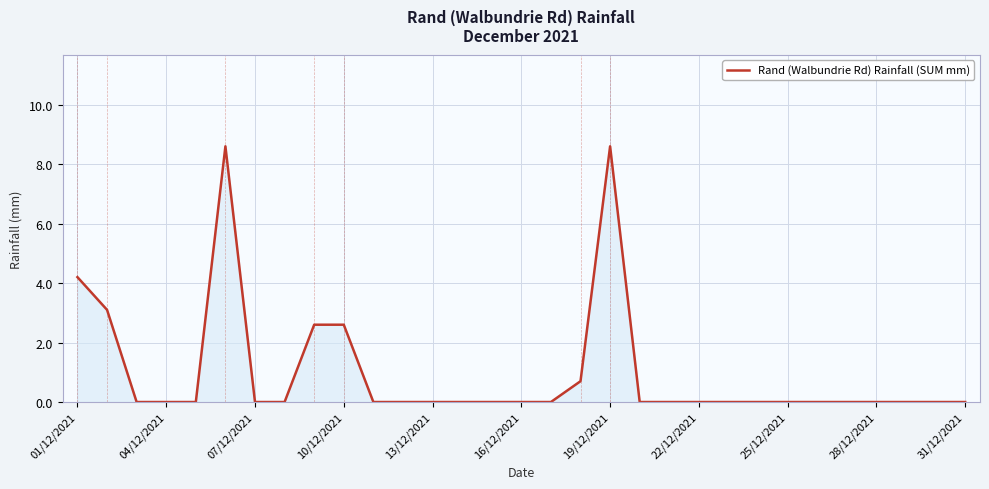

What is the greatest value displayed?

8.6